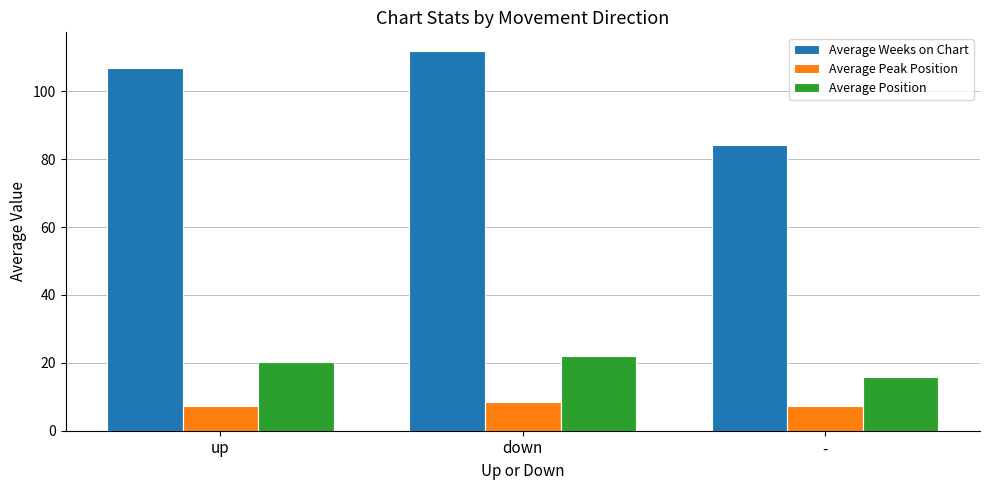

At which category is the sum across all series the highest?

down